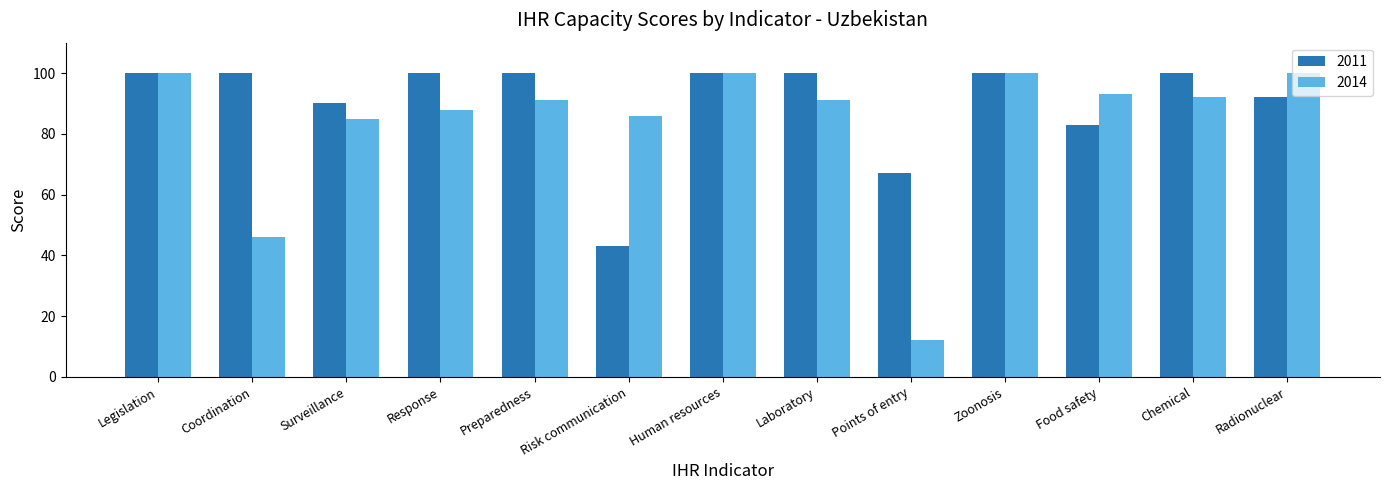

What is the difference between the highest and lowest values at Chemical?

8